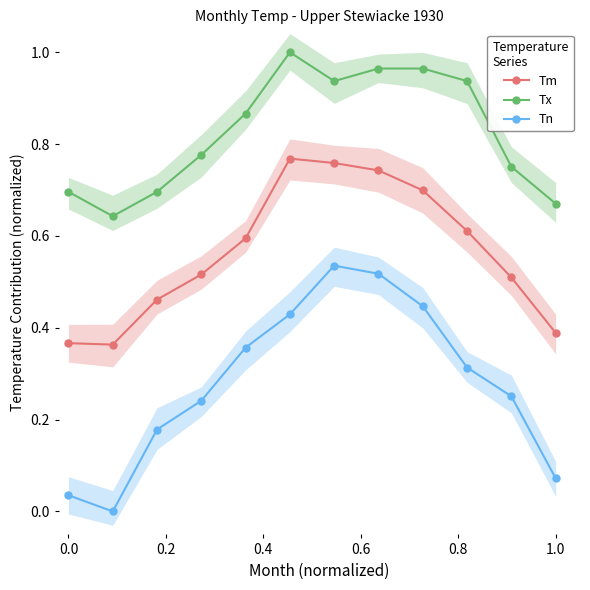

What are all the series names shown in the legend?

Tm, Tx, Tn